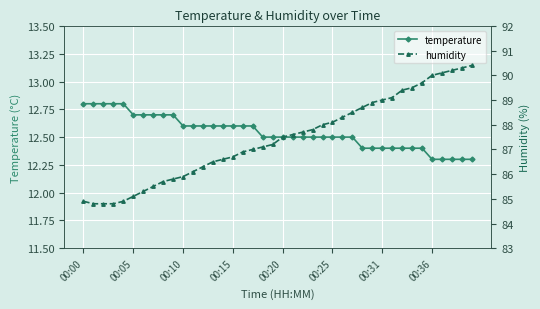

What is the highest value of the temperature series?

12.8